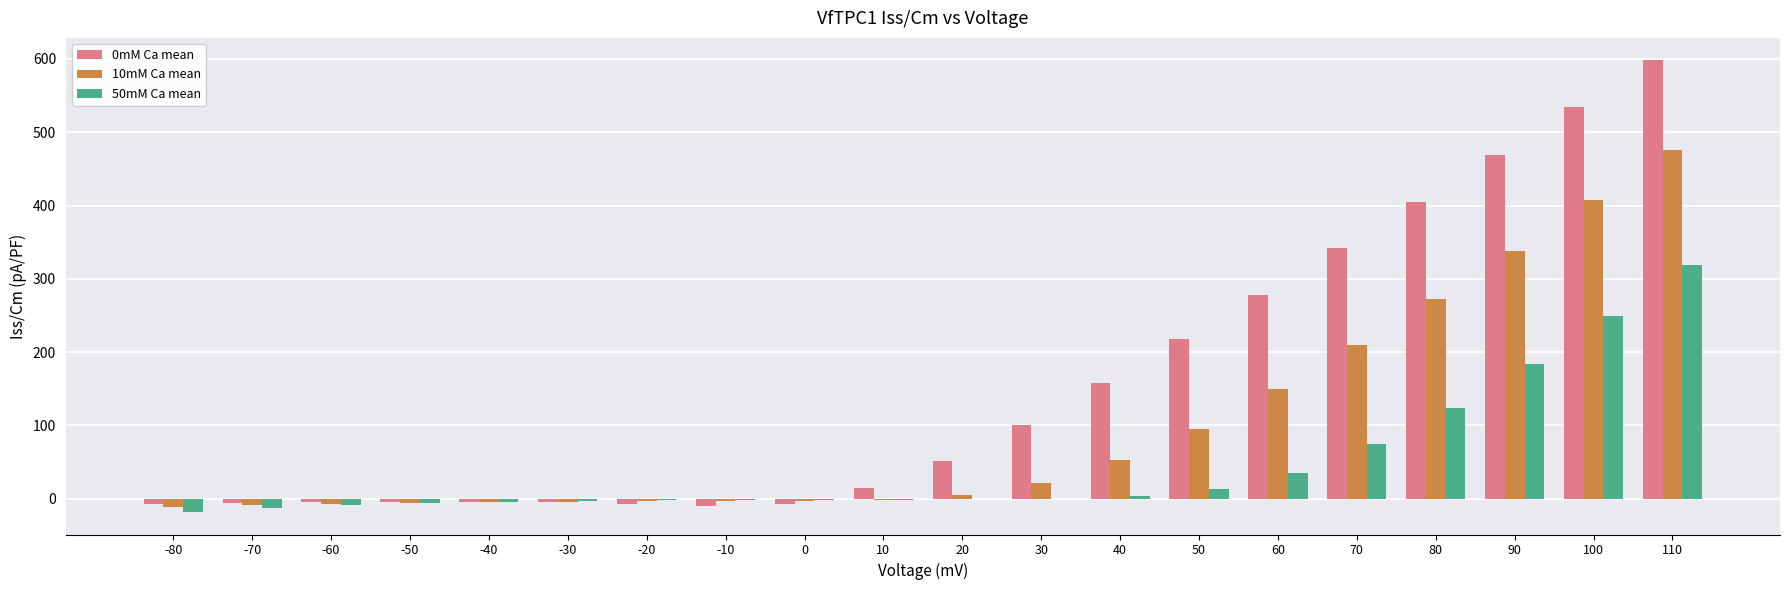

Is the value of 0mM Ca mean at -70 greater than the value of 50mM Ca mean at 60?

No